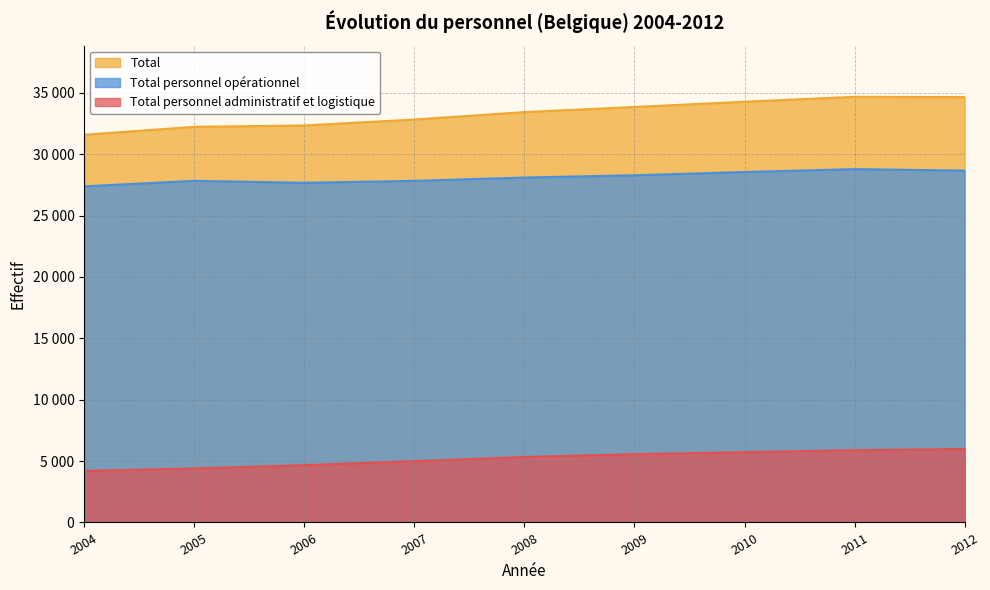

True or false: Total personnel administratif et logistique and Total personnel opérationnel intersect in this chart.

False